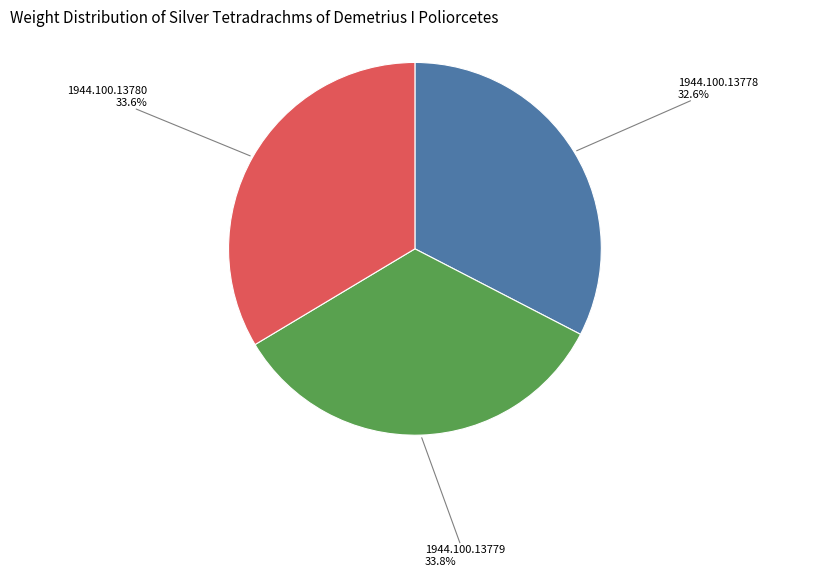

True or false: 1944.100.13778 accounts for 46% of the total.

False